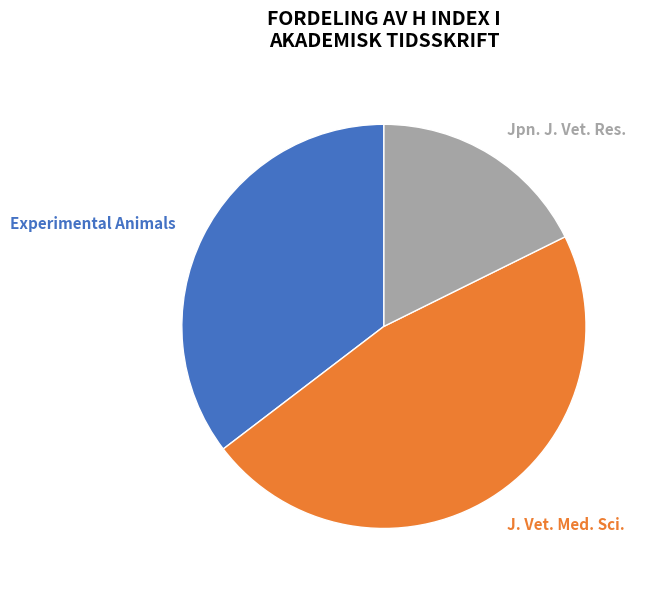

Count the number of slices in the pie.

3